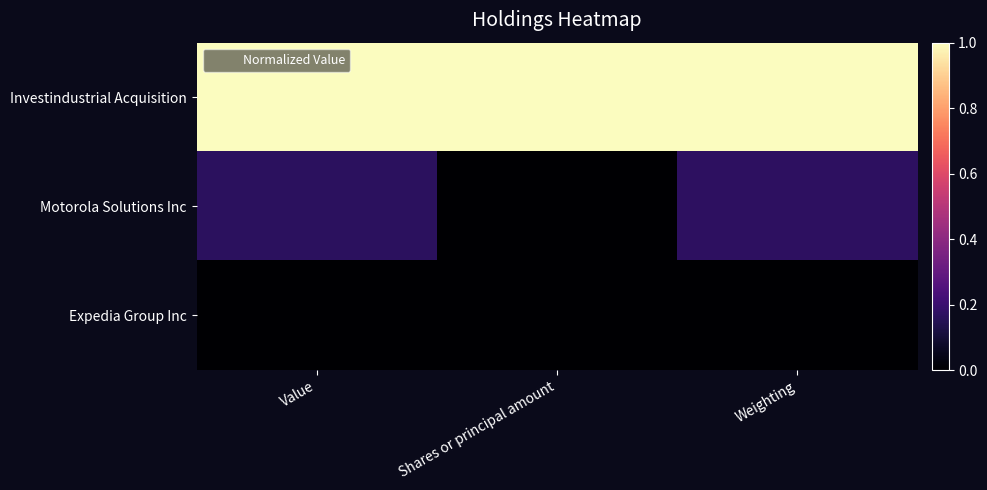

What is the total value across all series at Weighting?

1.2